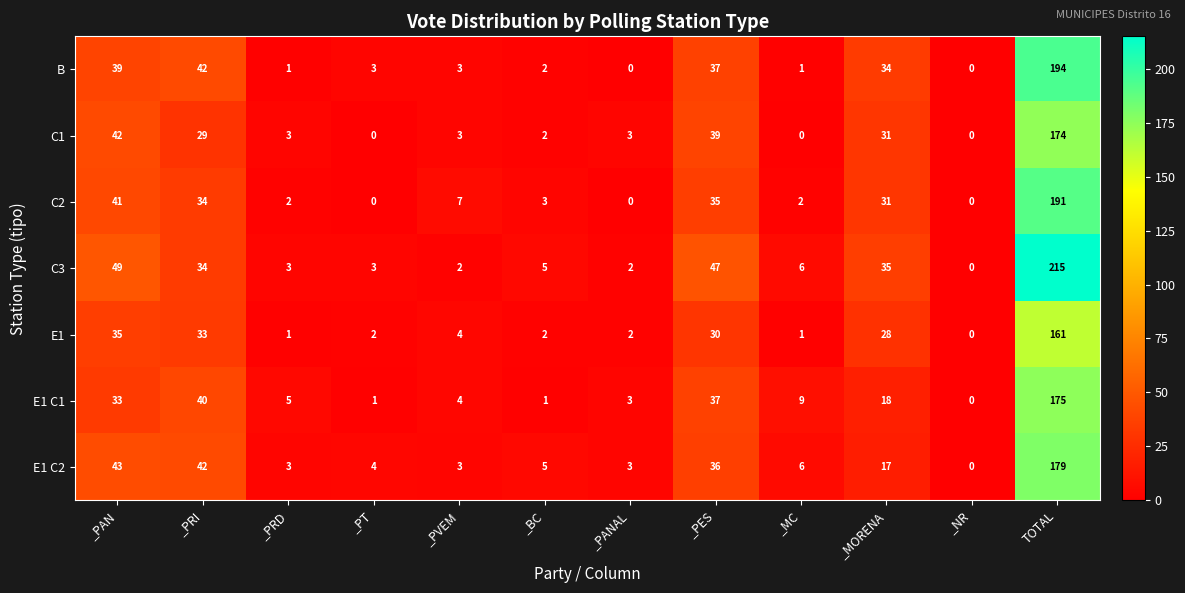

Is it true that B equals 0 at _NR?

True